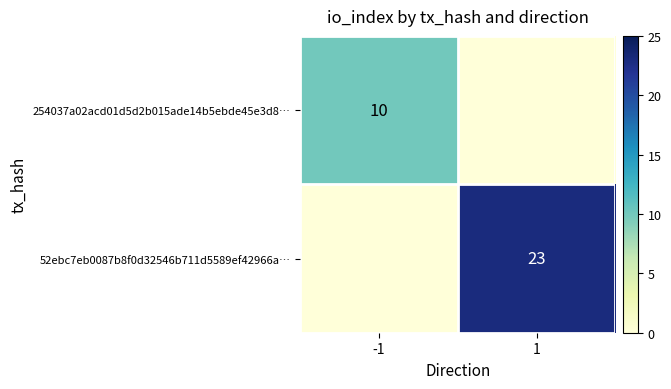

The value of 52ebc7eb0087b8f0d32546b711d5589ef42966a… at 1 is 23. True or false?

True